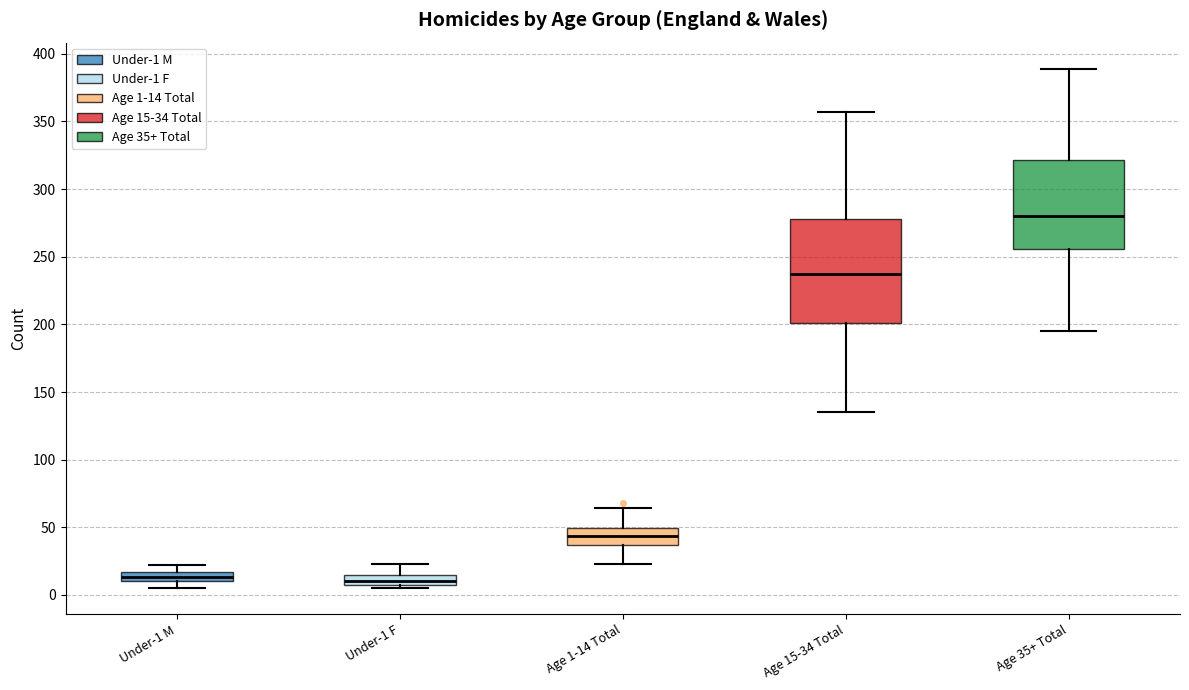

Comparing the boxes themselves (not the whiskers), which one is the tallest?

Age 15-34 Total